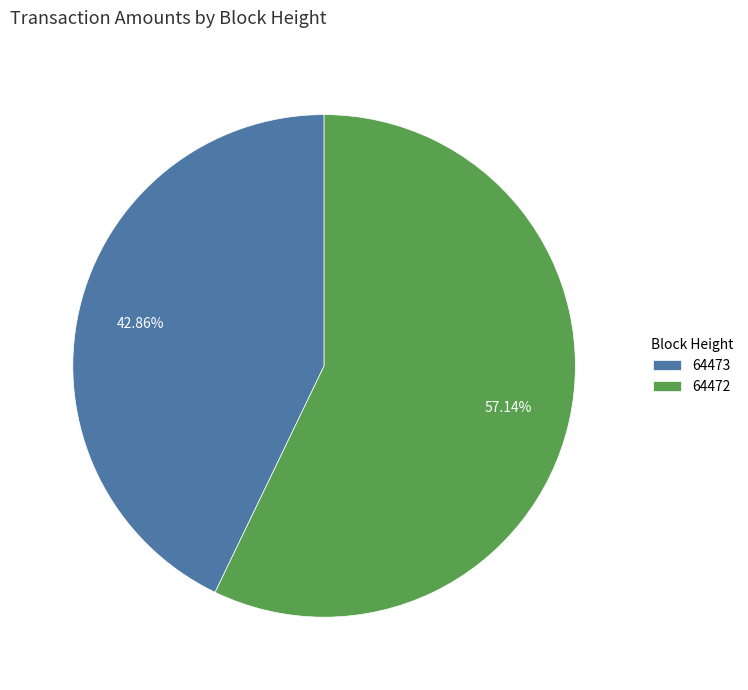

What portion of the pie excludes 64472?

42.9%